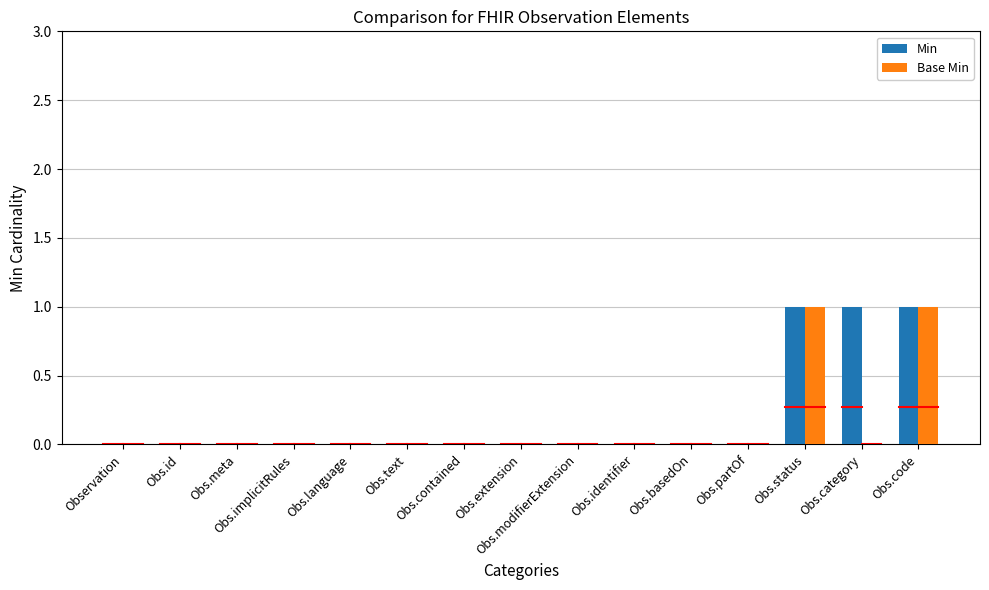

What is the approximate value of Min at Obs.status?

1